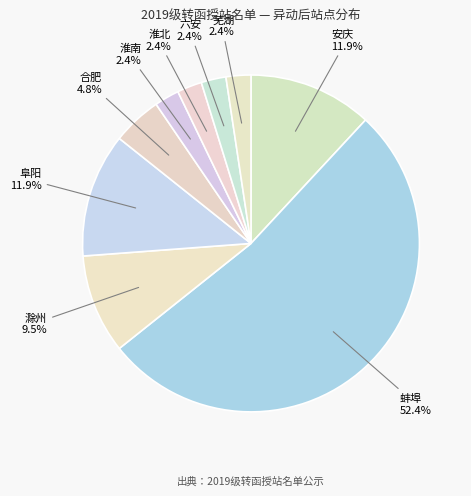

Count the number of slices in the pie.

9